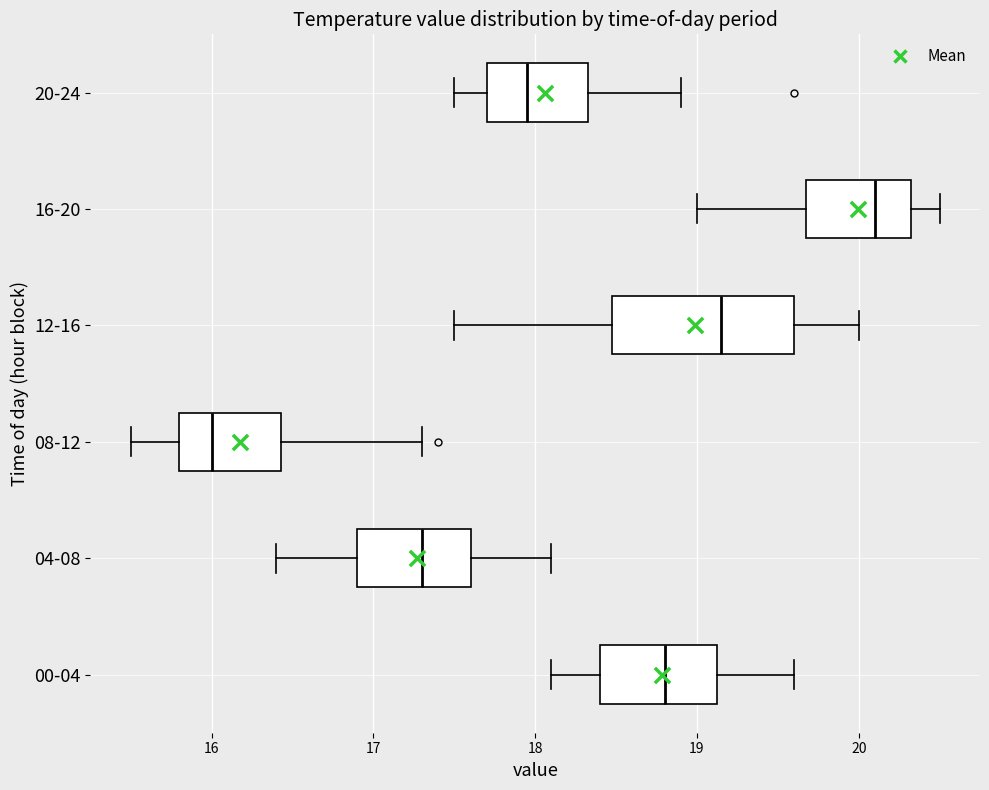

Which box's median line is the furthest to the right?

16-20